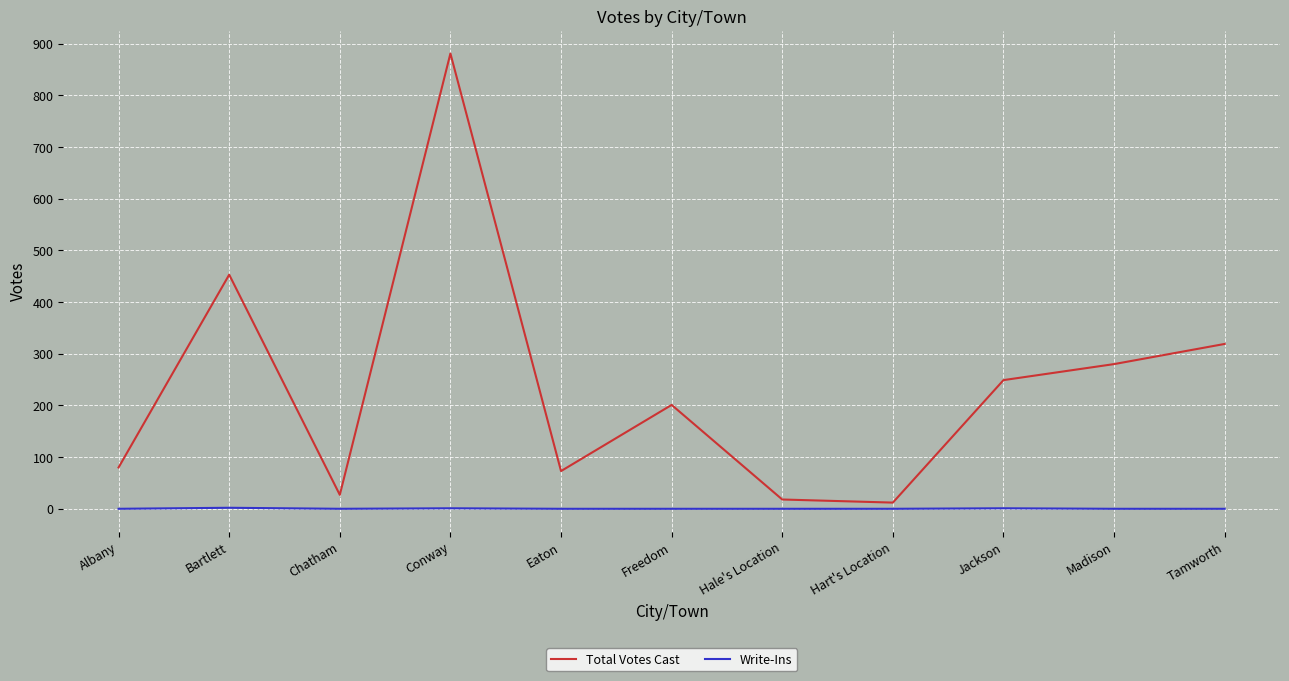

List the series in order of their overall mean, highest first.

Total Votes Cast, Write-Ins